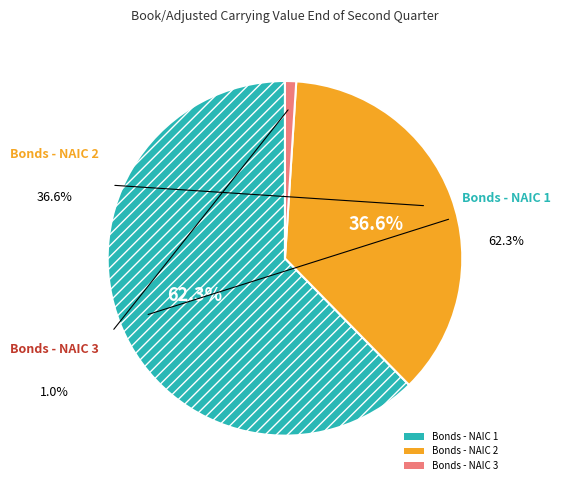

Does Bonds - NAIC 1 account for over 50% of the chart?

Yes